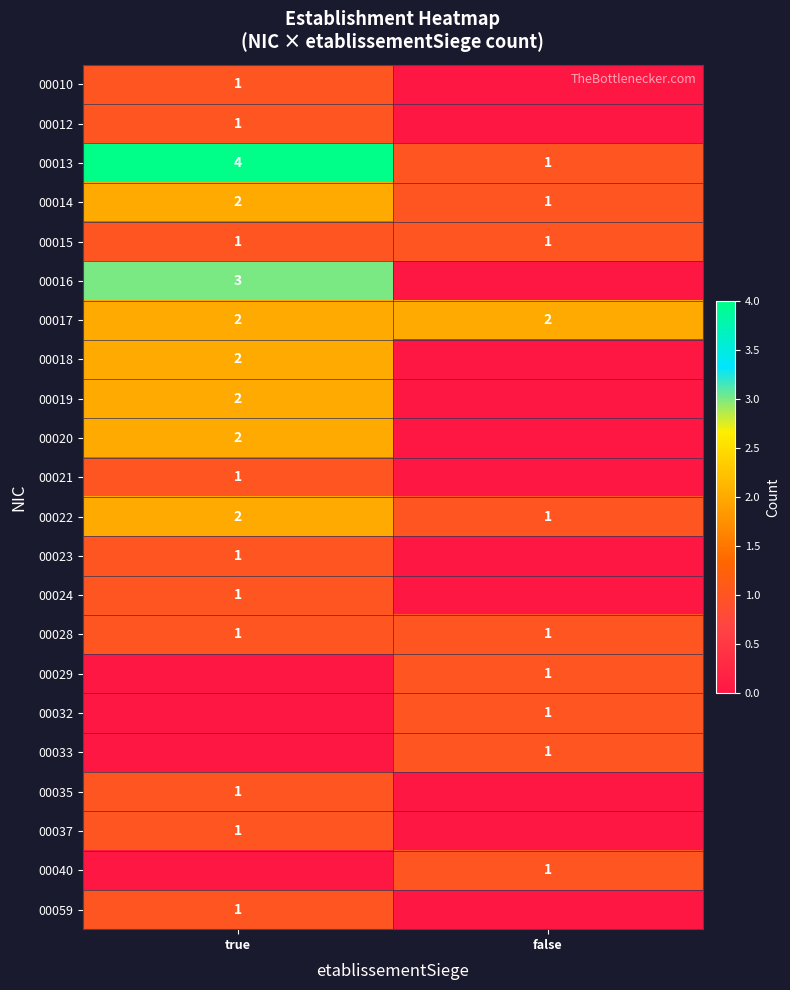

Rank the categories by 00014 value from lowest to highest.

false, true